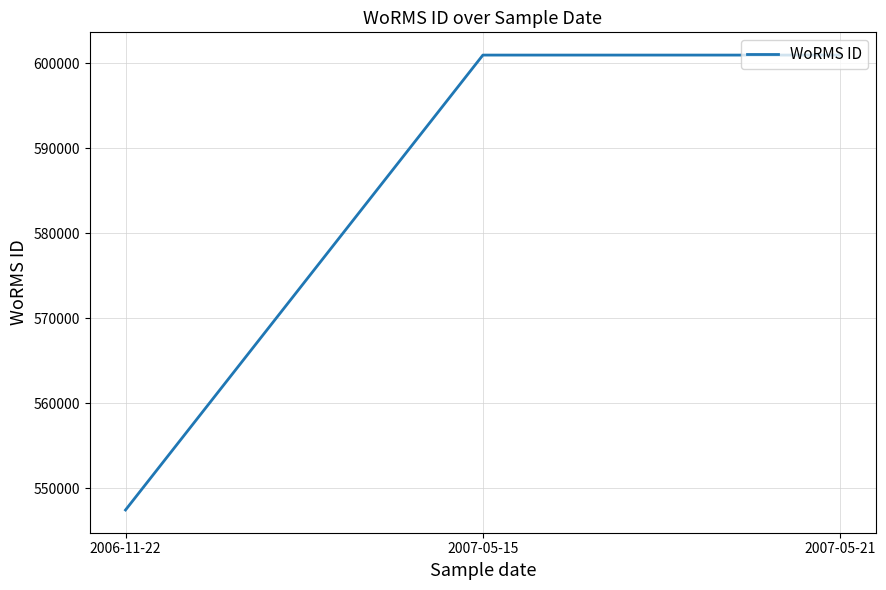

The value at 2006-11-22 is 724366. True or false?

False